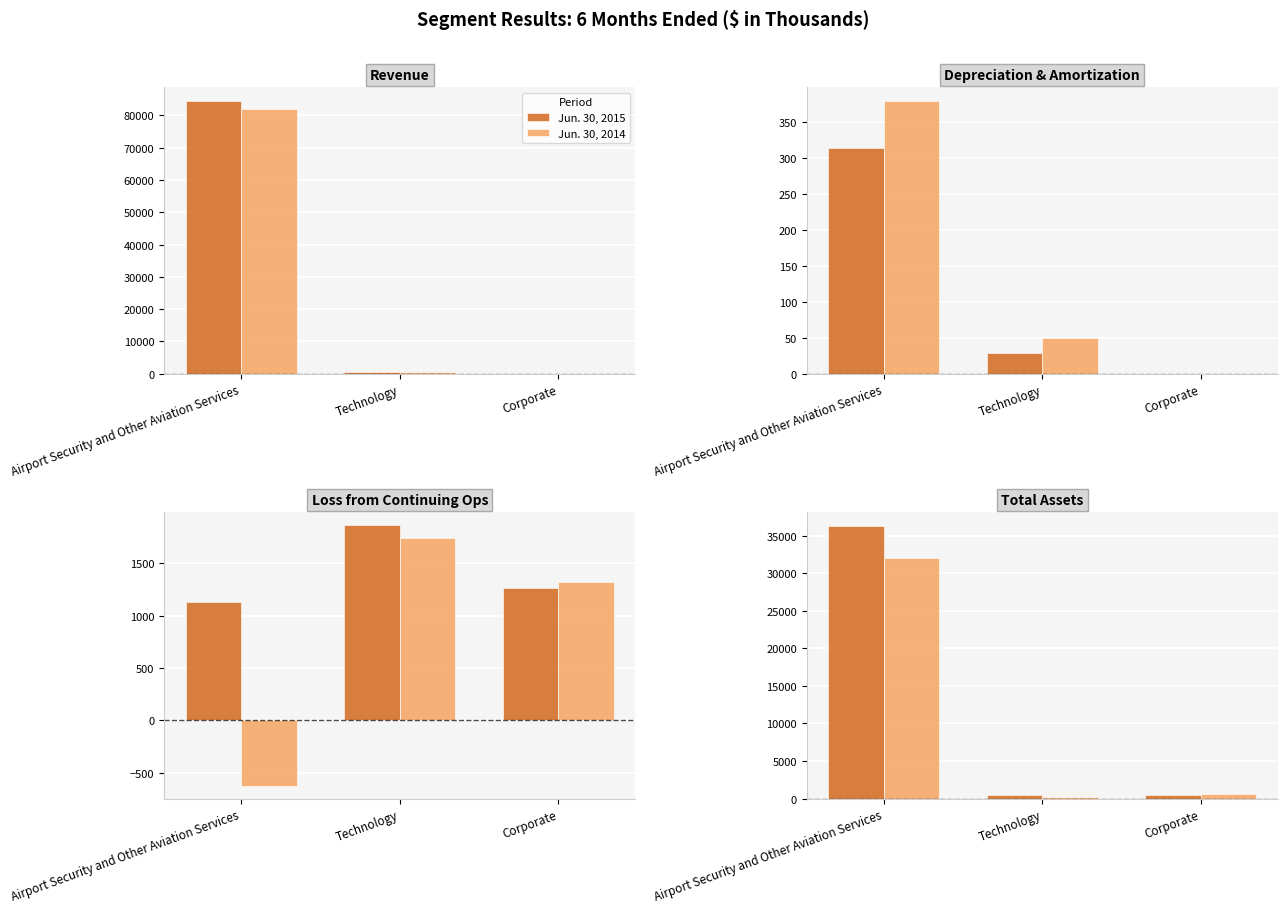

What is the average value of the Jun. 30, 2014 series?

10965